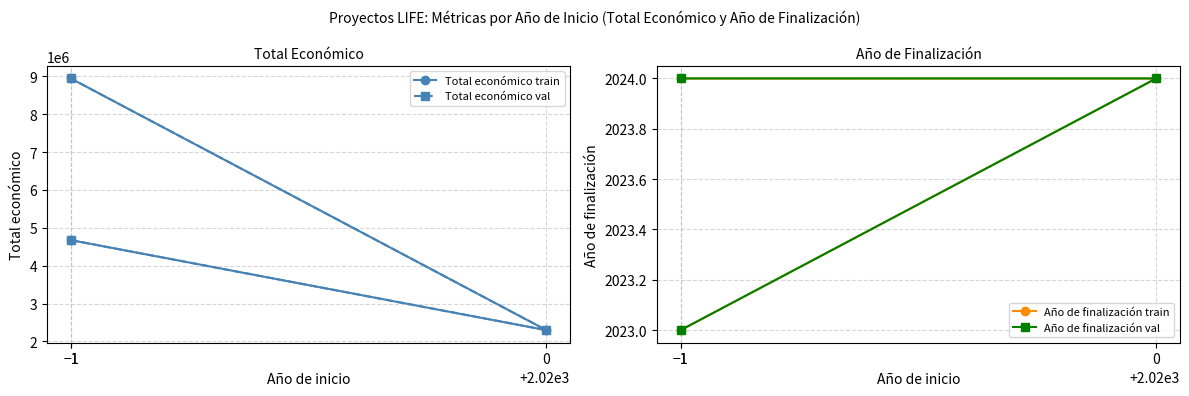

What is the difference between the Total económico train values at −1 and −1?

4270574